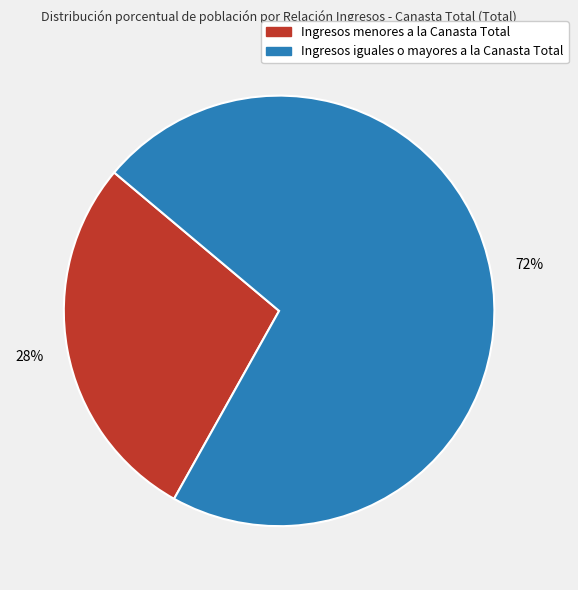

True or false: Ingresos menores a la Canasta Total accounts for 28% of the total.

True